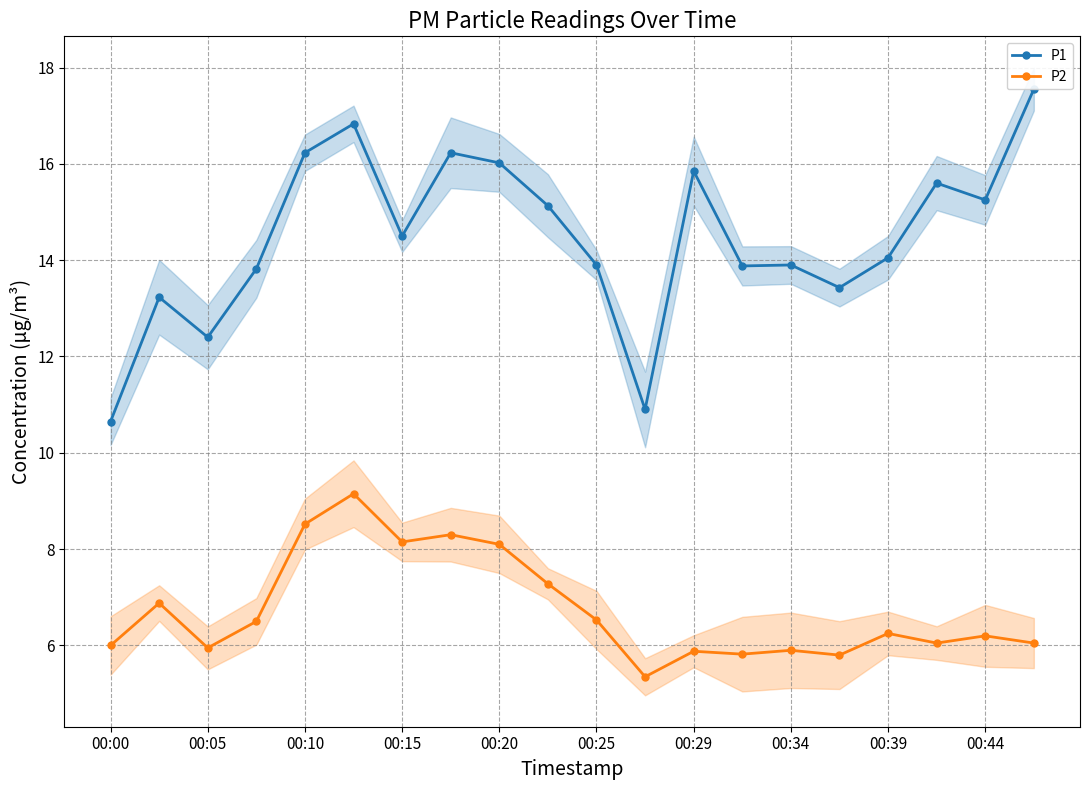

The value of P2 at 00:44 is 6.2. True or false?

True